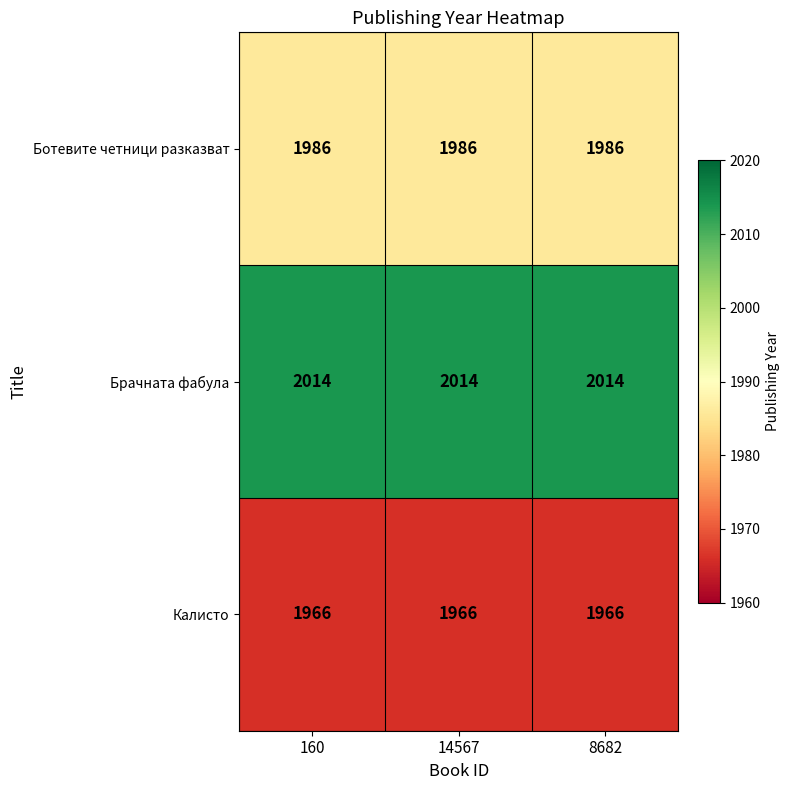

What is the average value of the Ботевите четници разказват series?

1986